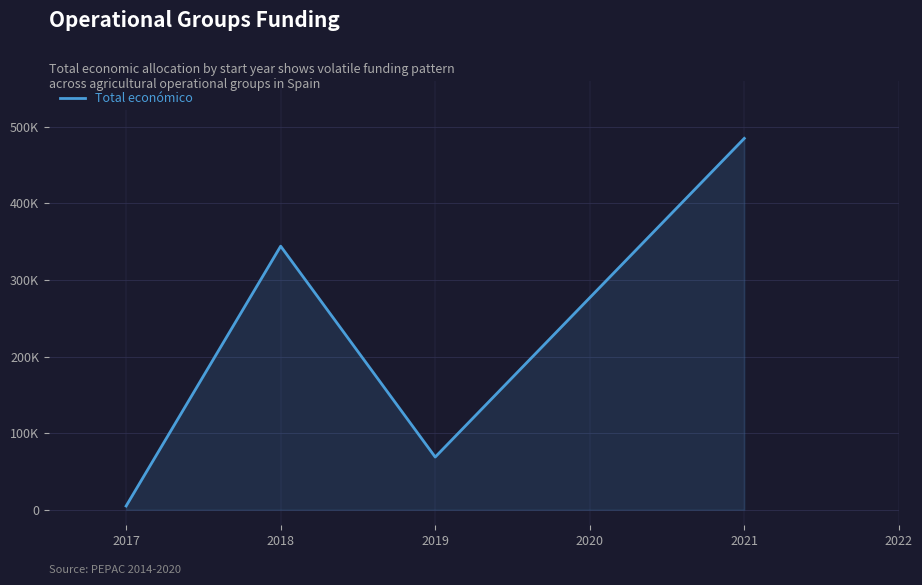

True or false: the data has more than 1 interior local peaks.

False